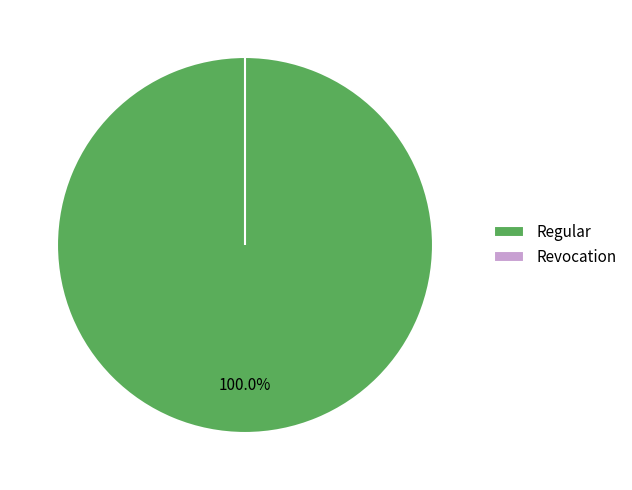

Is it true that Regular is 90% of the pie?

False